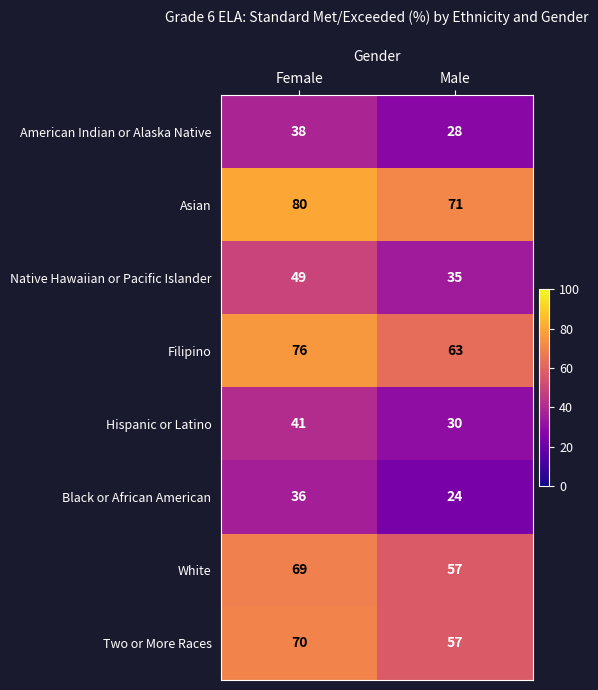

The value of Native Hawaiian or Pacific Islander at Female is 23. True or false?

False